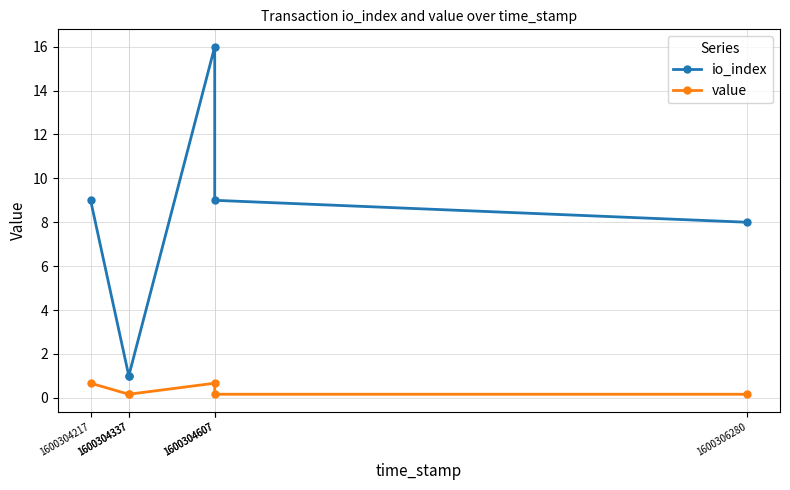

Reading left to right, list all the values displayed in this chart.

io_index: 9.0	1.0	1.0	16.0	9.0	8.0
value: 0.7	0.2	0.2	0.7	0.2	0.2